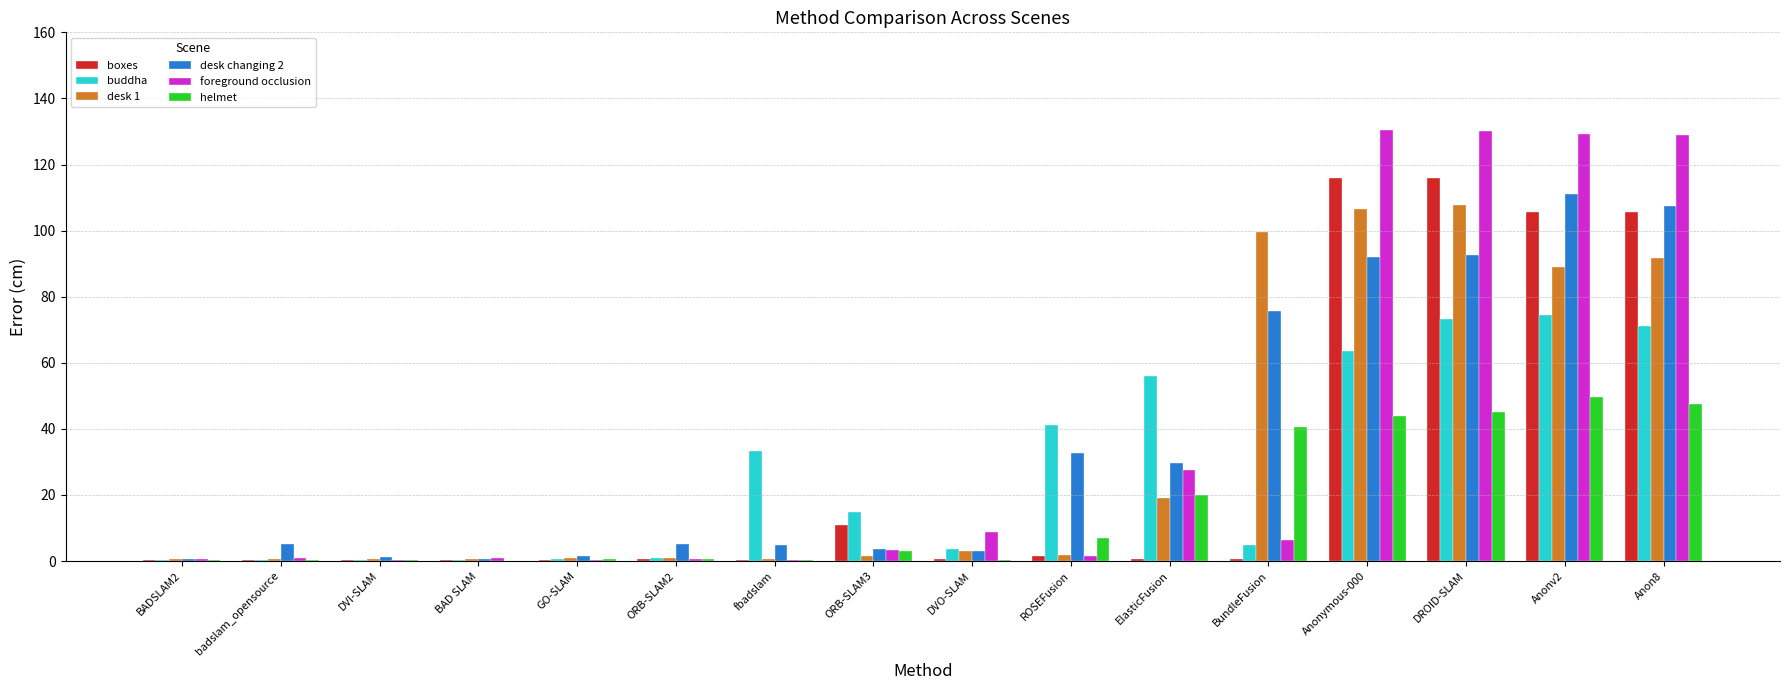

Is the value of helmet at Anon8 greater than the value of boxes at DVO-SLAM?

Yes